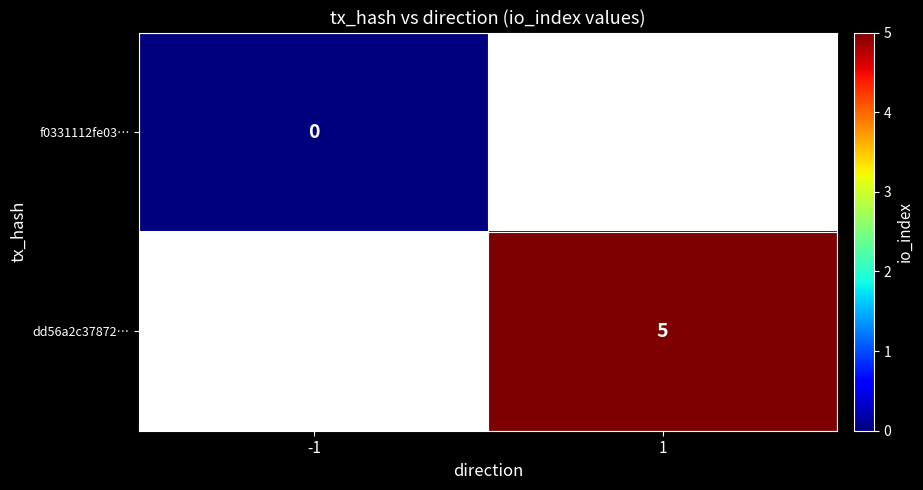

The dd56a2c37872… series shows 5 at 1. True or false?

True